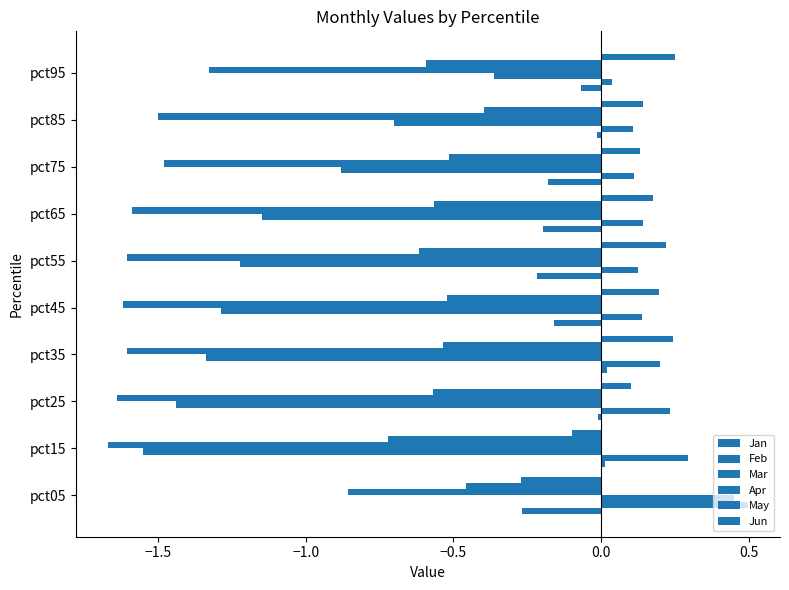

How many data points does each series have?

10